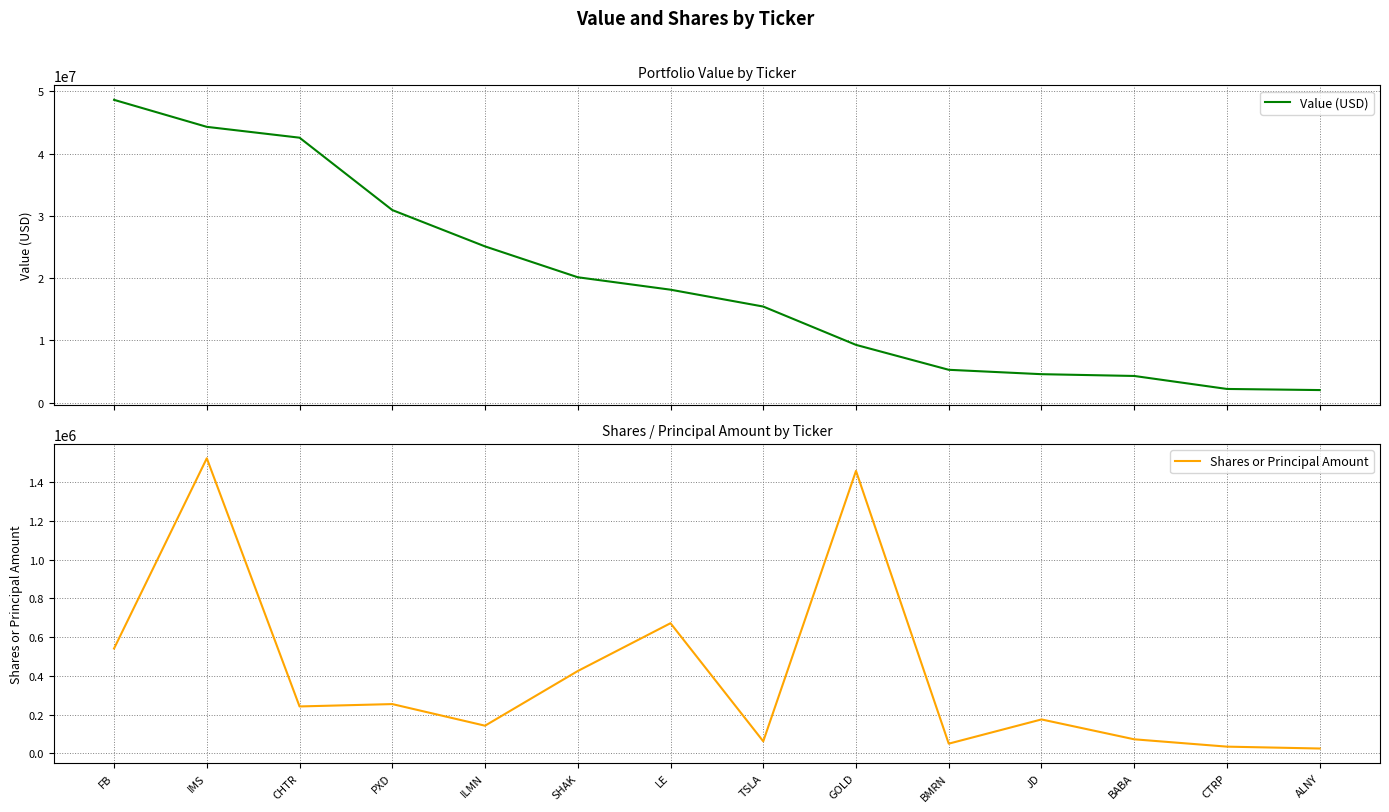

Which series has the largest range (max minus min)?

Value (USD)